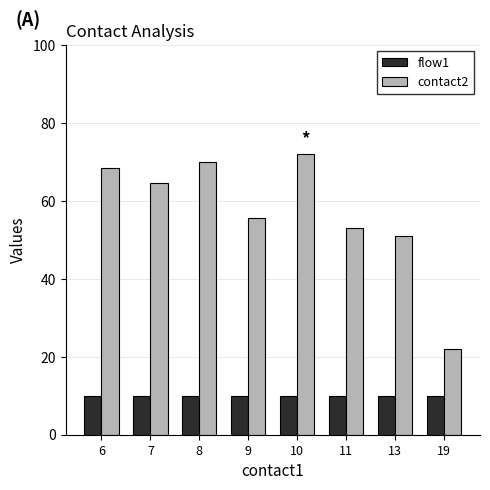

True or false: contact2 has a value of 35.2 at 8.

False